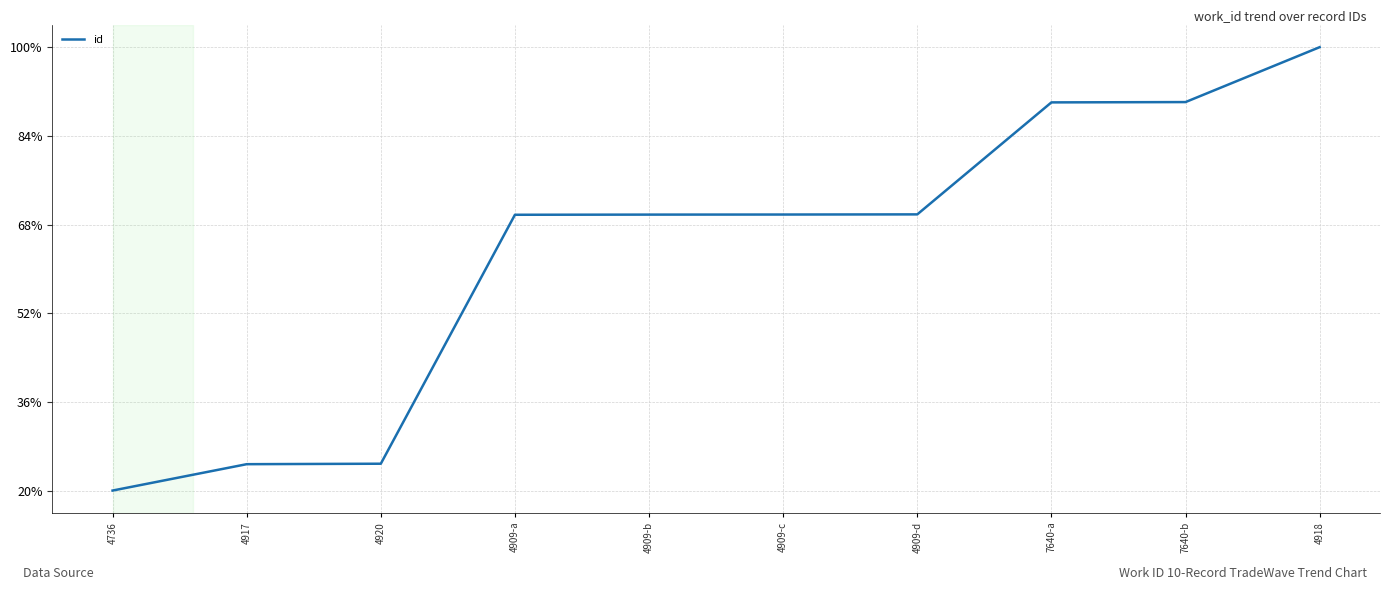

Is this an area chart (filled region under the line)?

No